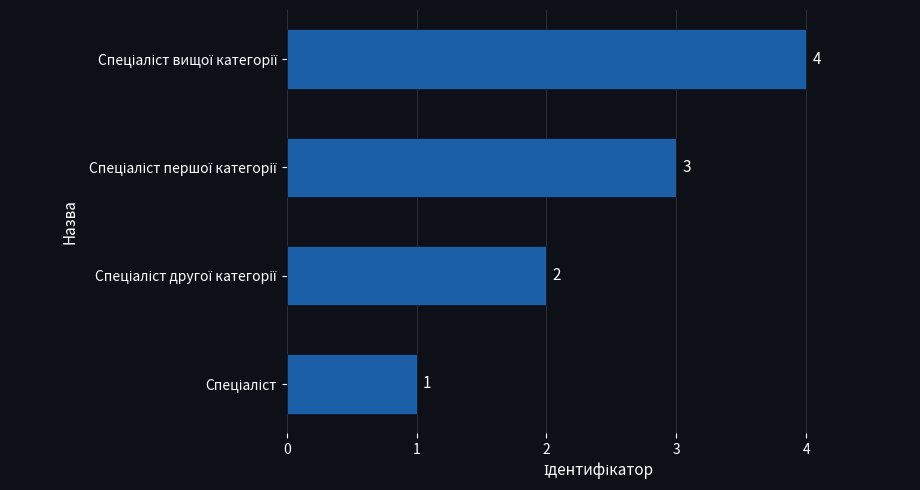

What is the difference between the maximum and minimum values?

3